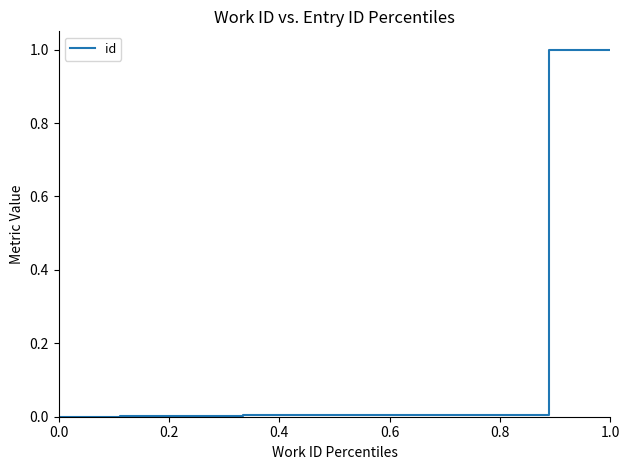

What is the difference between the maximum and minimum values?

1.0